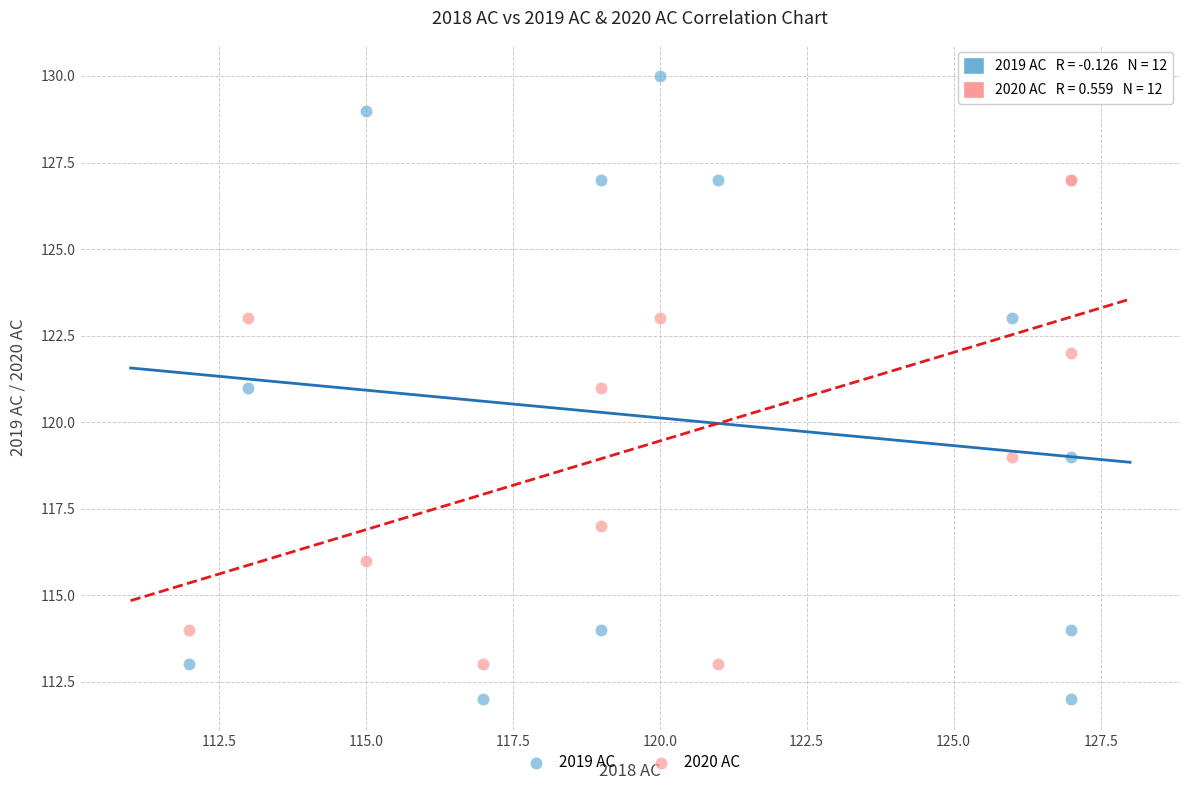

Which series has the widest spread of Y values?

2019 AC